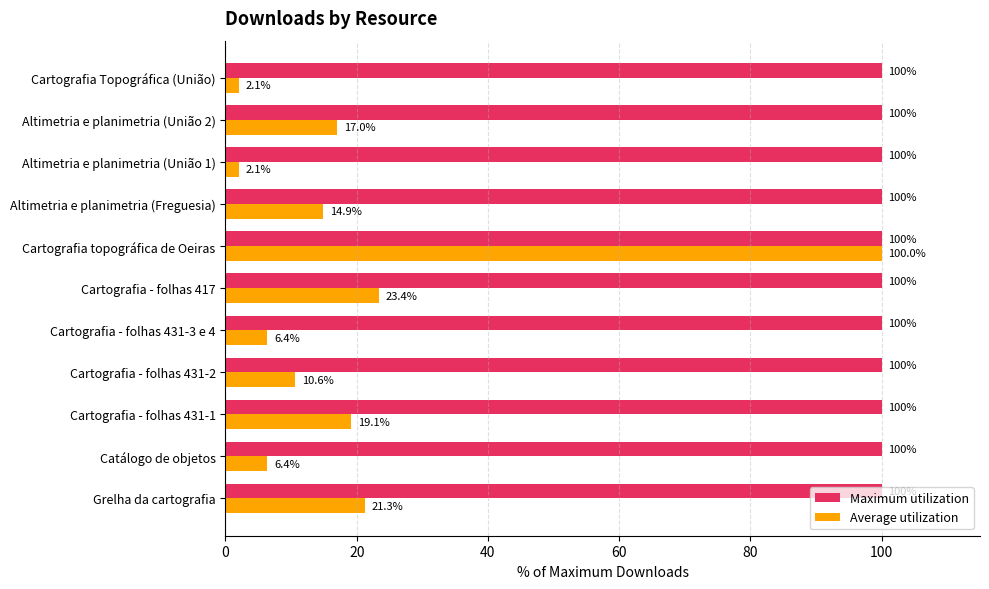

Which series has the largest range (max minus min)?

Average utilization